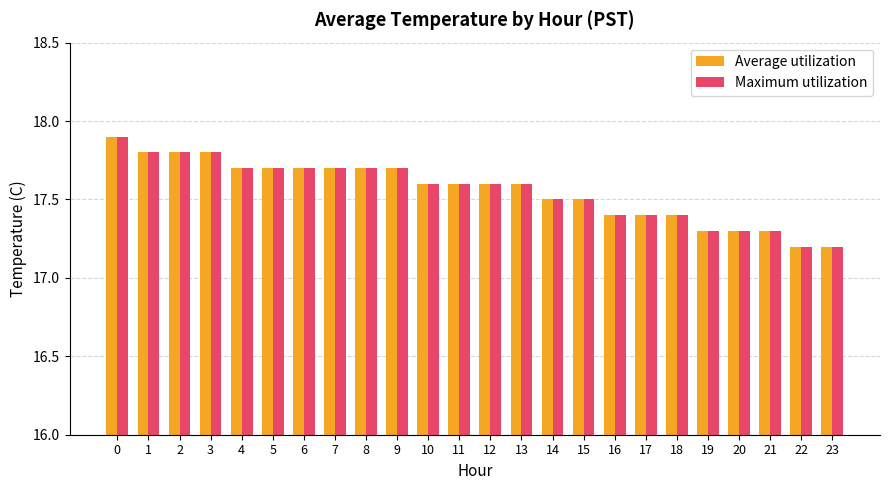

What is the smallest value displayed?

17.2